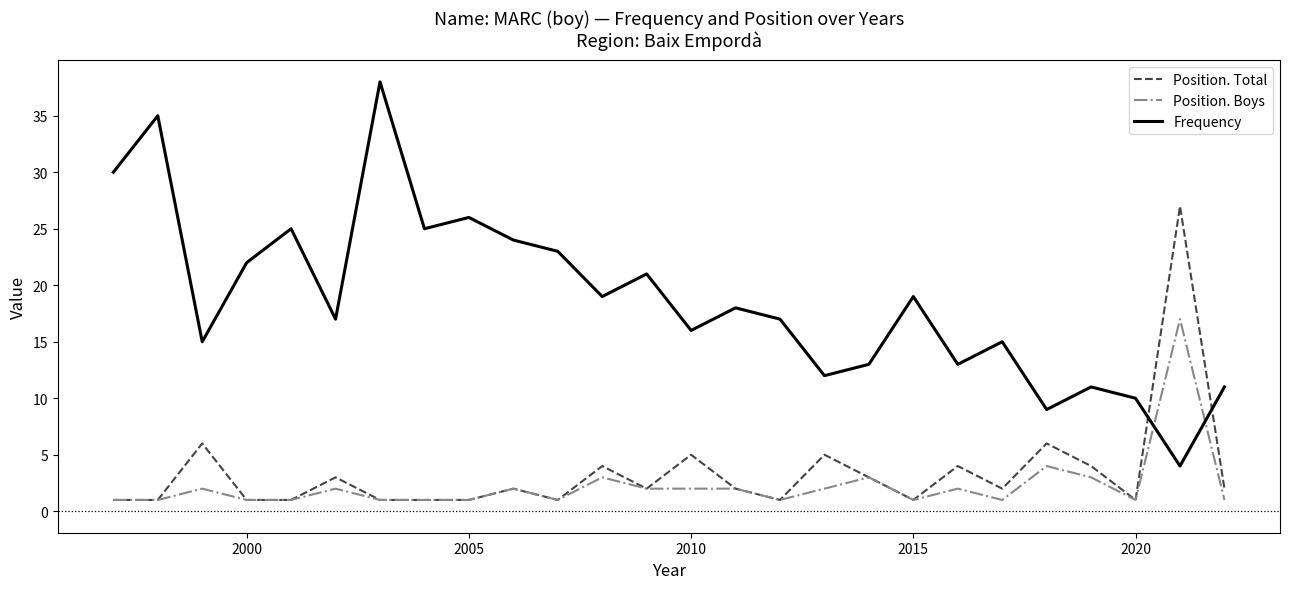

True or false: Frequency and Position. Total intersect in this chart.

True